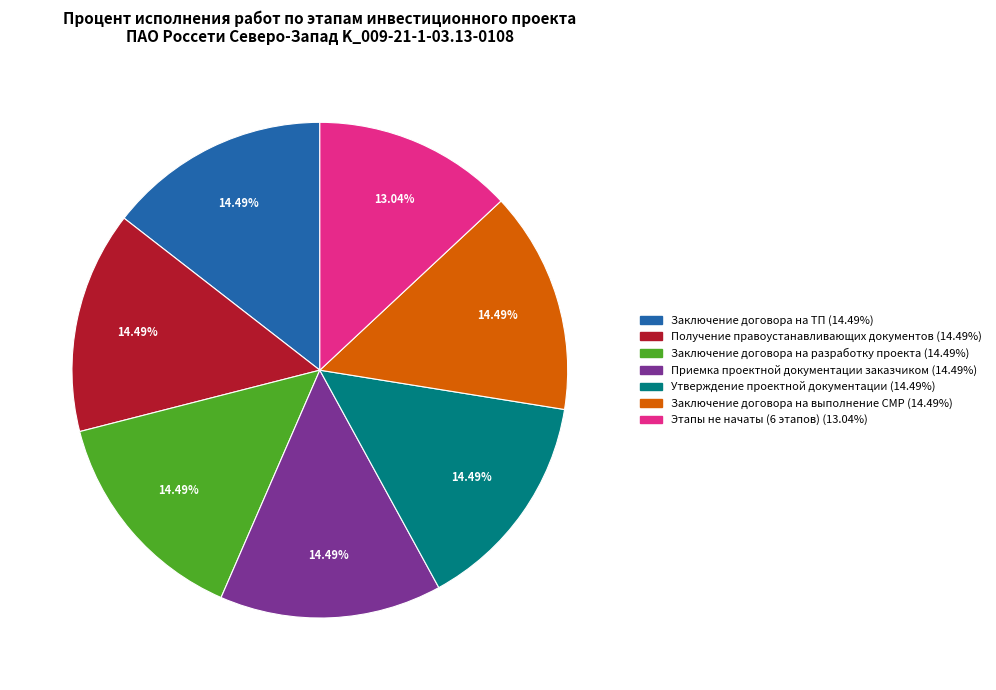

Is there any slice that represents more than half of the pie?

No